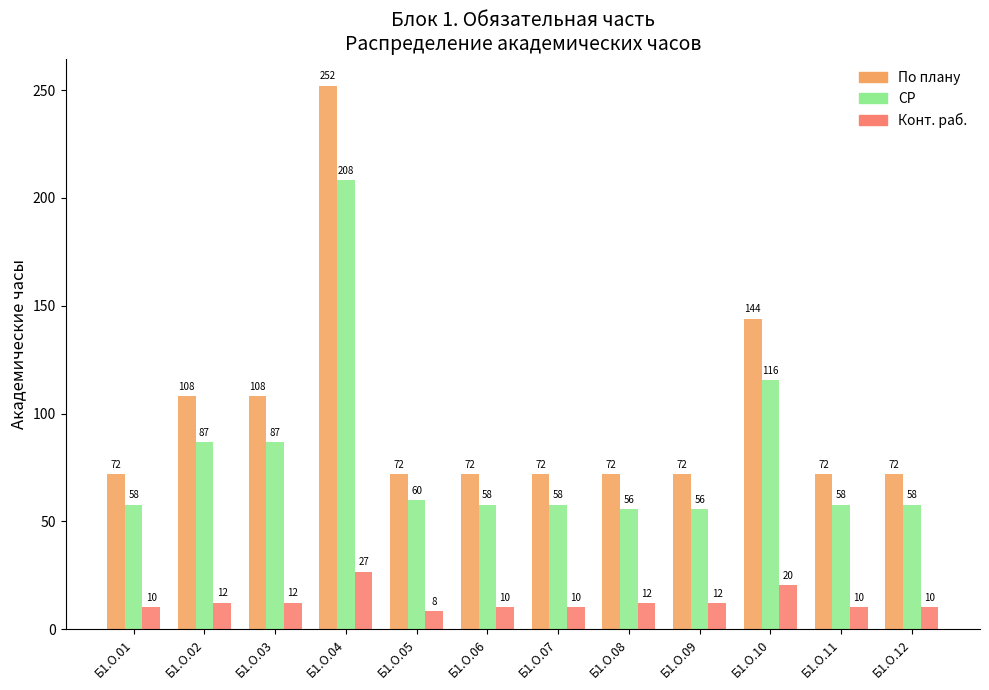

What is the lowest value of the По плану series?

72.0